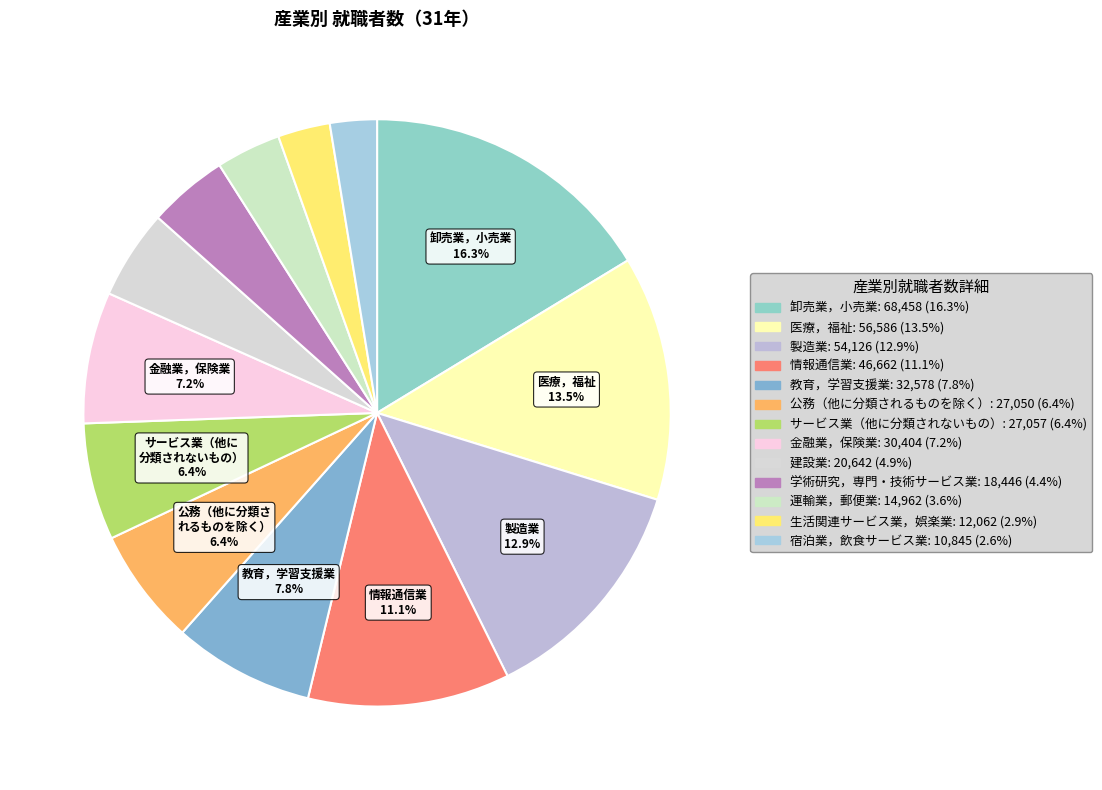

True or false: 公務（他に分類されるものを除く） accounts for 6% of the total.

True